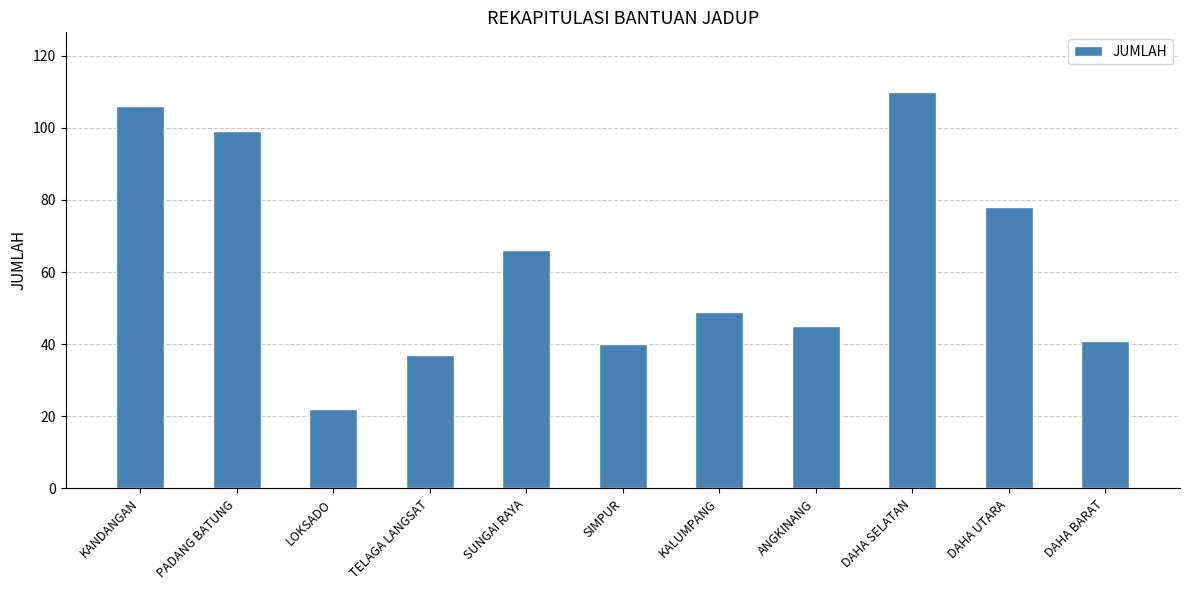

Which label corresponds to the smallest value in the chart?

LOKSADO